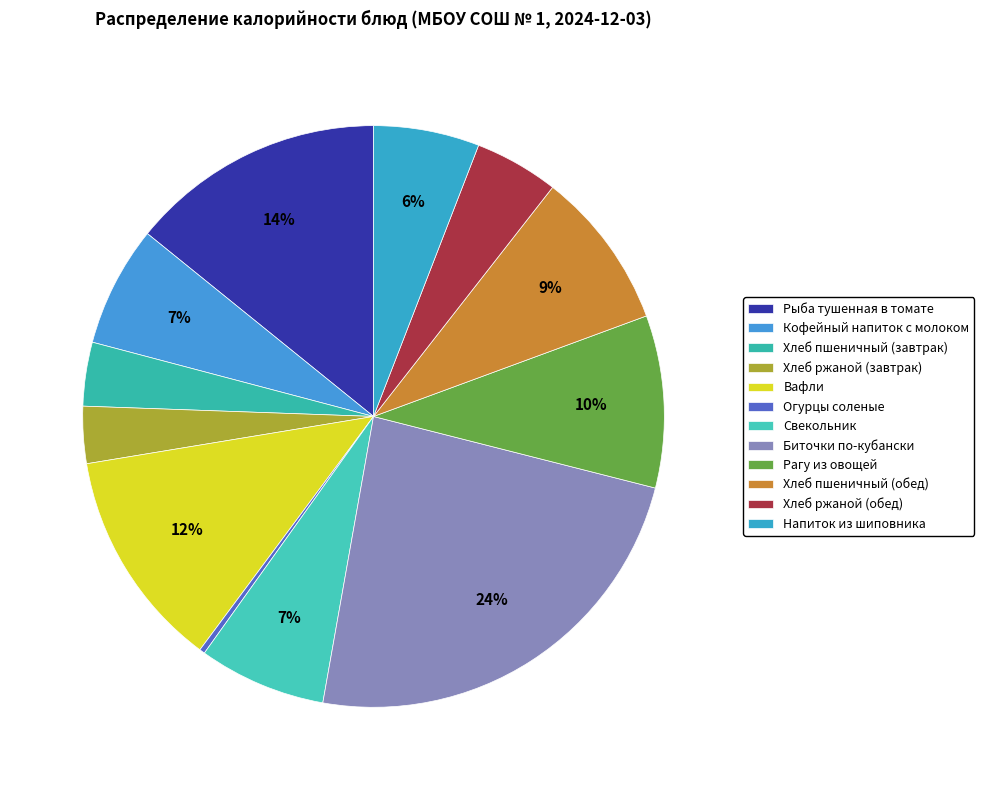

Between Вафли and Хлеб ржаной (обед), which is larger?

Вафли